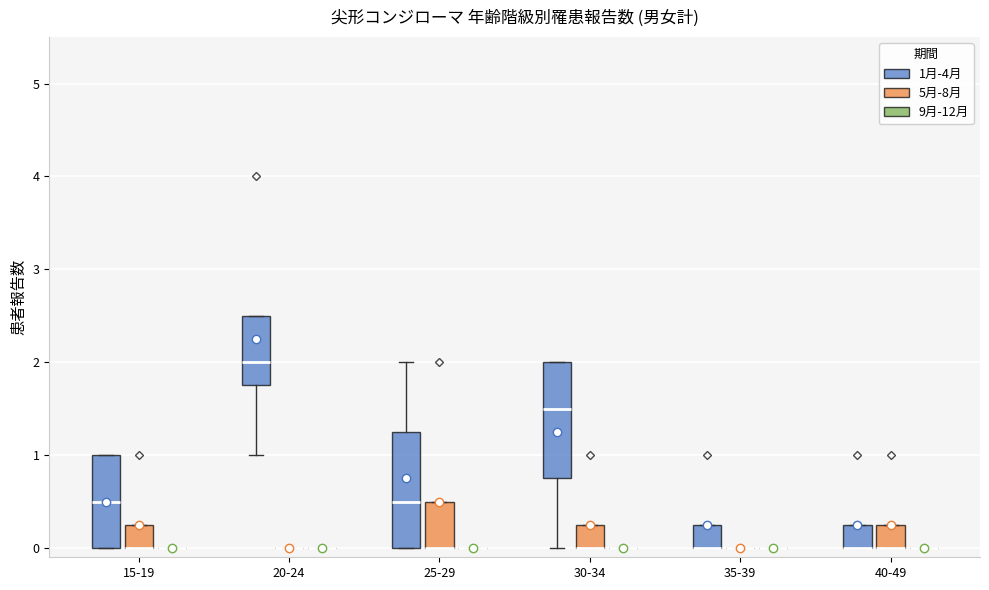

Reading left to right, read every box against the y-axis: the position of its median line, the range the box covers, and the ends of its whiskers. The values are not printed on the chart, so give them approximately, as read against the axis.

15-19 (1月-4月): median 0.5, box 0.0 to 1.0, whiskers 0.0 to 1.0
15-19 (5月-8月): median 0.0 (drawn on the box's lower edge), box 0.0 to 0.3, whiskers 0.0 to 0.3
15-19 (9月-12月): box collapsed to a line at 0.0, whiskers 0.0 to 0.0
20-24 (1月-4月): median 2.0, box 1.8 to 2.5, whiskers 1.0 to 2.5
20-24 (5月-8月): box collapsed to a line at 0.0, whiskers 0.0 to 0.0
20-24 (9月-12月): box collapsed to a line at 0.0, whiskers 0.0 to 0.0
25-29 (1月-4月): median 0.5, box 0.0 to 1.3, whiskers 0.0 to 2.0
25-29 (5月-8月): median 0.0 (drawn on the box's lower edge), box 0.0 to 0.5, whiskers 0.0 to 0.5
25-29 (9月-12月): box collapsed to a line at 0.0, whiskers 0.0 to 0.0
30-34 (1月-4月): median 1.5, box 0.8 to 2.0, whiskers 0.0 to 2.0
30-34 (5月-8月): median 0.0 (drawn on the box's lower edge), box 0.0 to 0.3, whiskers 0.0 to 0.3
30-34 (9月-12月): box collapsed to a line at 0.0, whiskers 0.0 to 0.0
35-39 (1月-4月): median 0.0 (drawn on the box's lower edge), box 0.0 to 0.3, whiskers 0.0 to 0.3
35-39 (5月-8月): box collapsed to a line at 0.0, whiskers 0.0 to 0.0
35-39 (9月-12月): box collapsed to a line at 0.0, whiskers 0.0 to 0.0
40-49 (1月-4月): median 0.0 (drawn on the box's lower edge), box 0.0 to 0.3, whiskers 0.0 to 0.3
40-49 (5月-8月): median 0.0 (drawn on the box's lower edge), box 0.0 to 0.3, whiskers 0.0 to 0.3
40-49 (9月-12月): box collapsed to a line at 0.0, whiskers 0.0 to 0.0